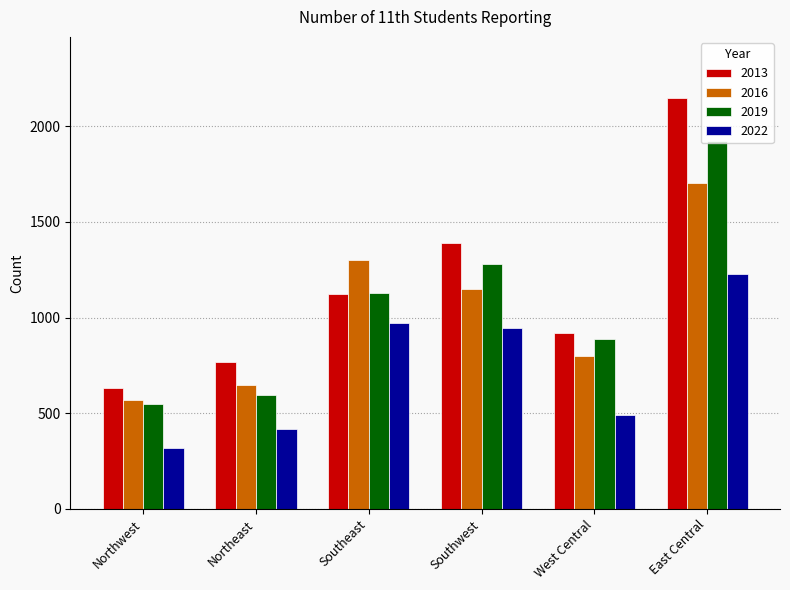

How many groups of bars are there?

6